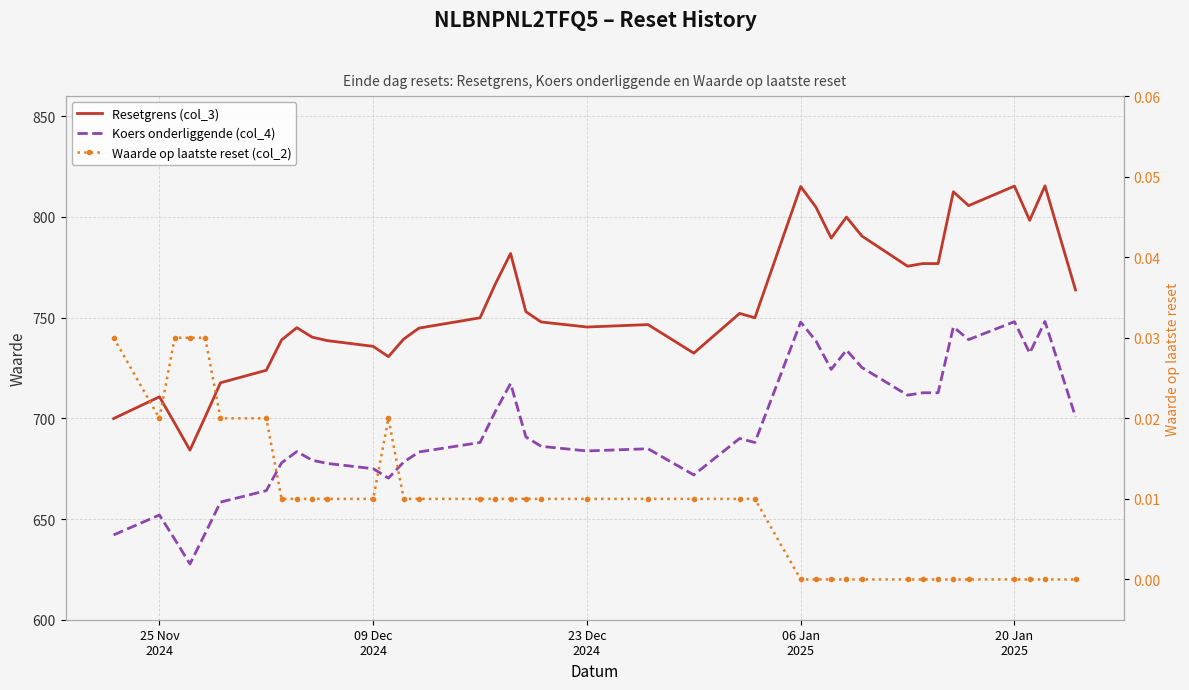

Is the value of Waarde op laatste reset (col_2) at 10 greater than the value of Koers onderliggende (col_4) at 20 Jan
2025?

No